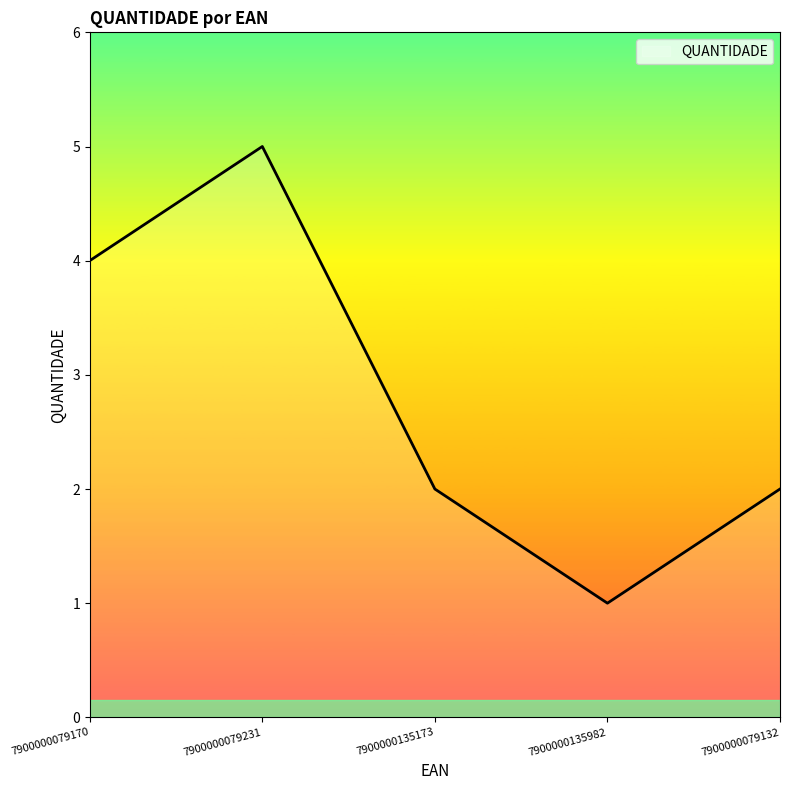

What position from the right is 7900000079170?

5